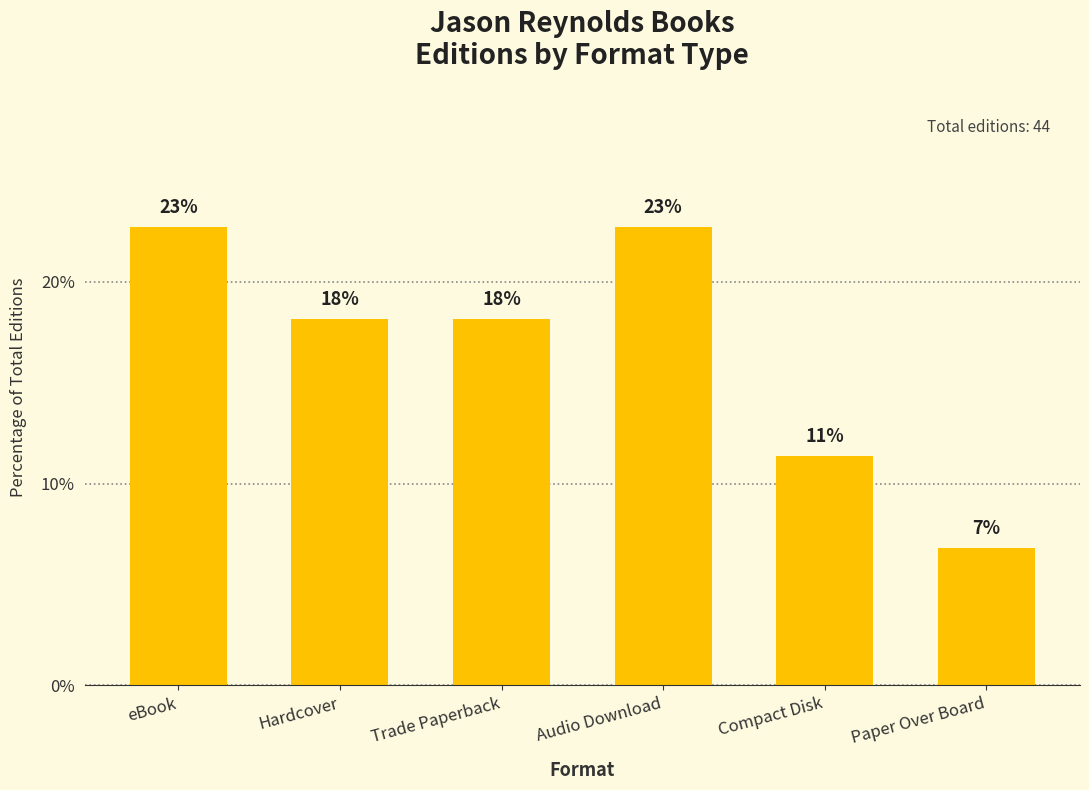

How many bars are there in total?

6